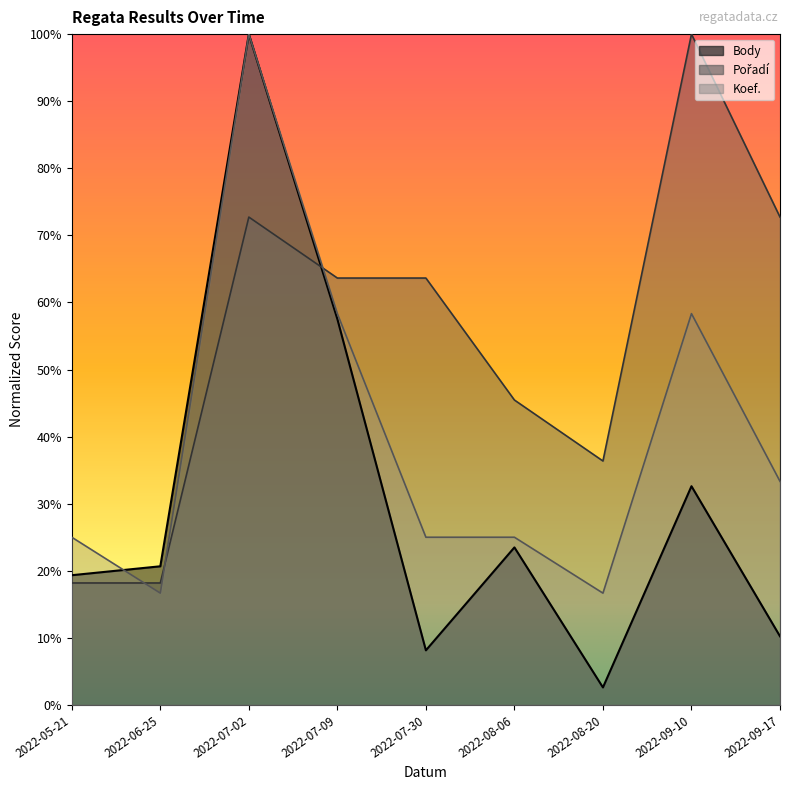

Between which two adjacent categories do Pořadí and Body first intersect?

2022-07-02 and 2022-07-09